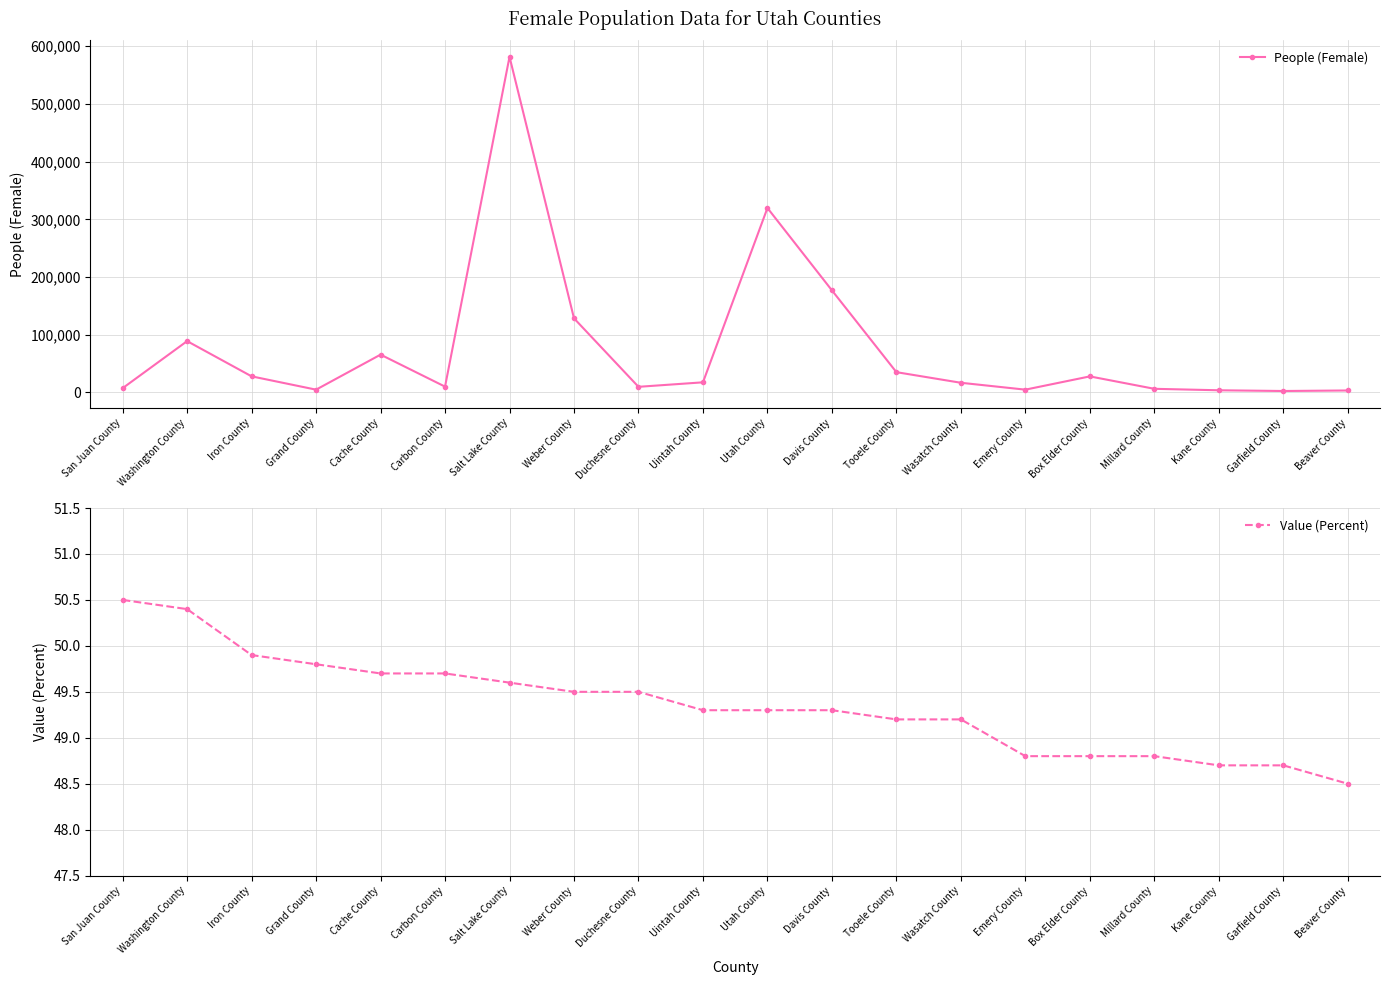

What is the label of the 4th point from the right?

Millard County